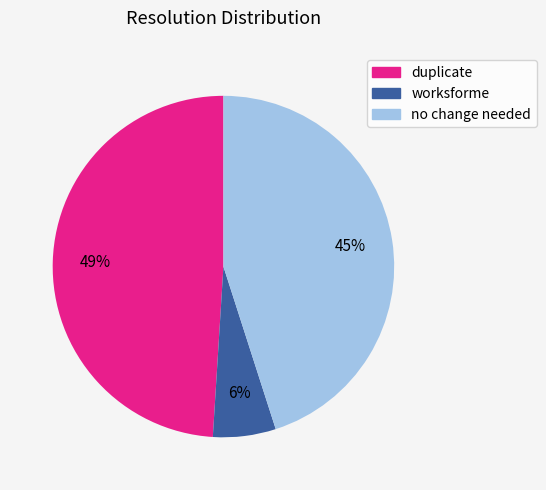

How many segments does this pie chart have?

3